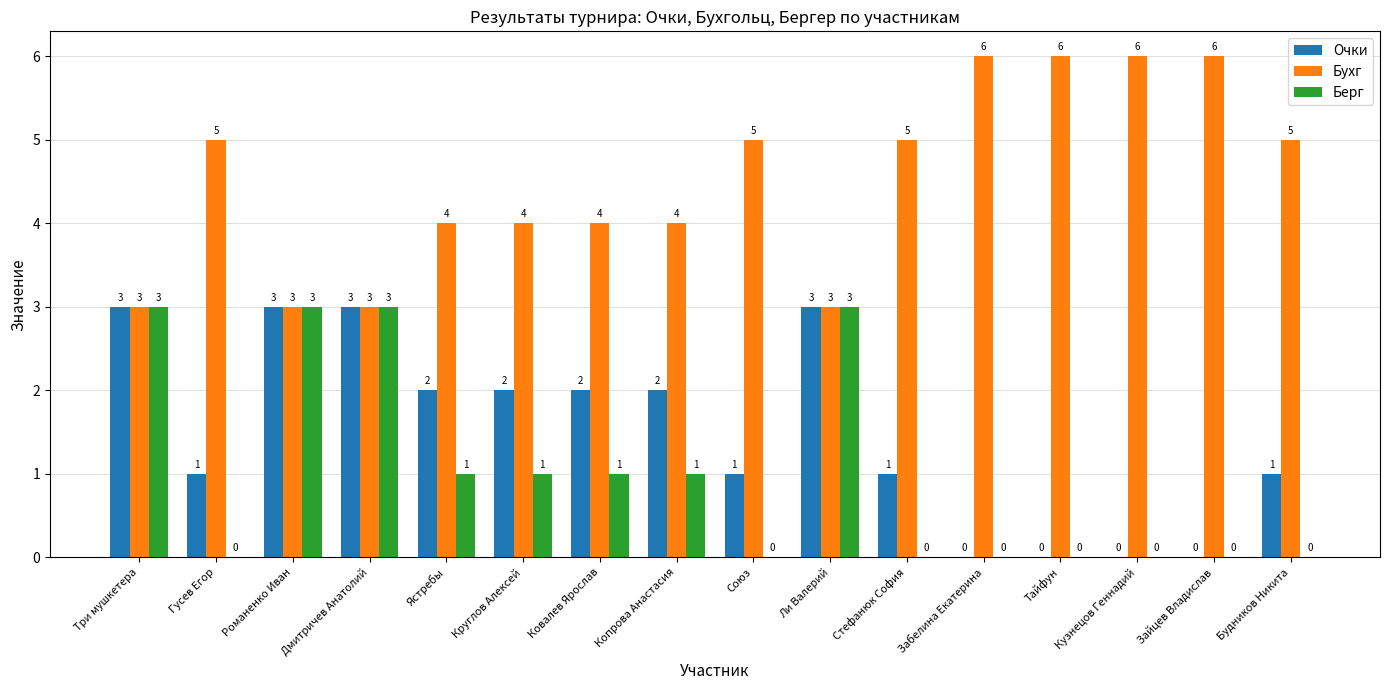

Reading left to right, what are all the values shown in this chart?

Очки: 3	1	3	3	2	2	2	2	1	3	1	0	0	0	0	1
Бухг: 3	5	3	3	4	4	4	4	5	3	5	6	6	6	6	5
Берг: 3	0	3	3	1	1	1	1	0	3	0	0	0	0	0	0